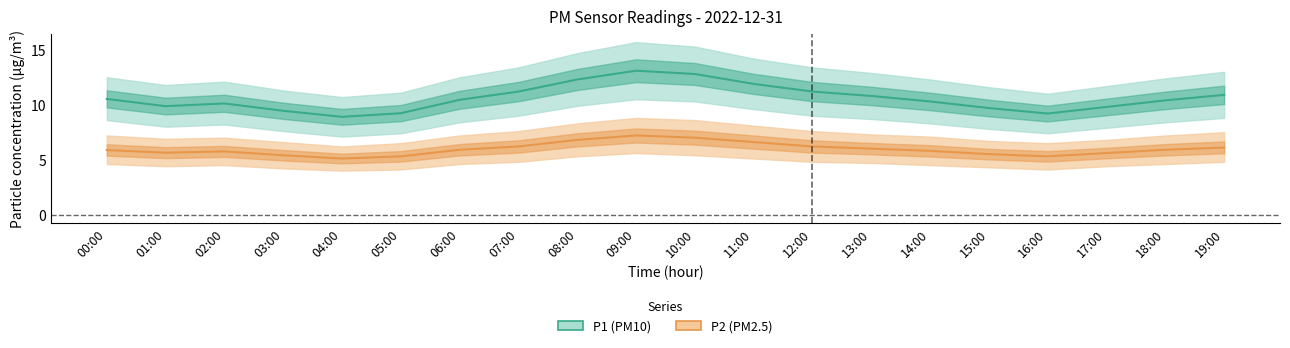

True or false: P2_lower has more than 1 points higher than both neighbors.

True